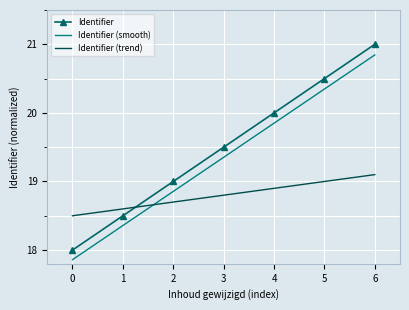

True or false: Identifier (trend) has a value of 26.4 at 6.

False